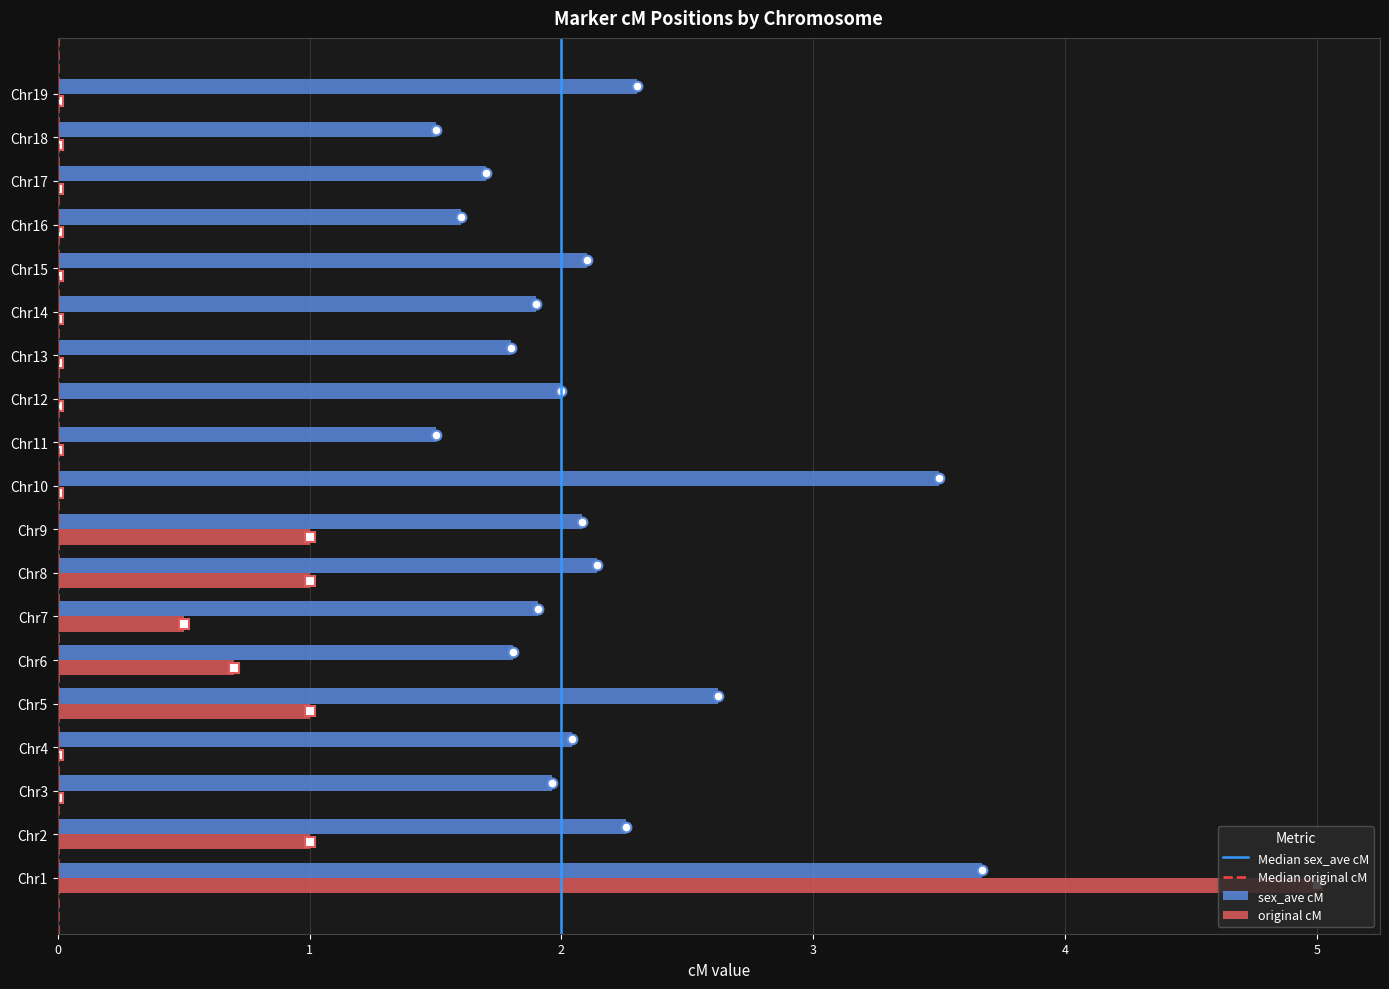

Read the original cM value at Chr6.

0.7